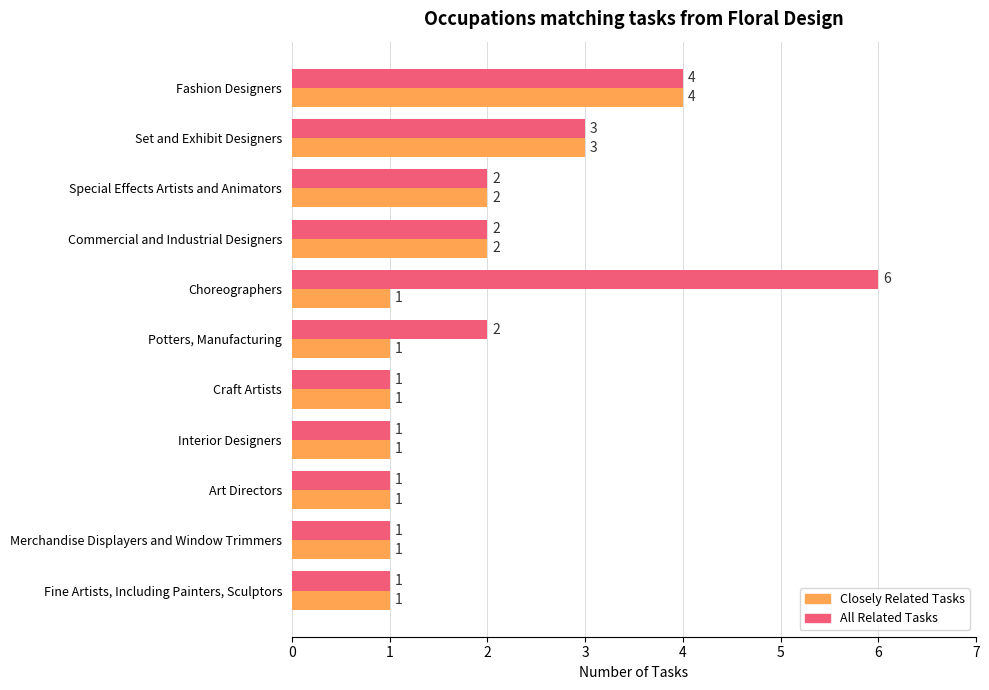

Rank the series by their average value, from highest to lowest.

All Related Tasks, Closely Related Tasks